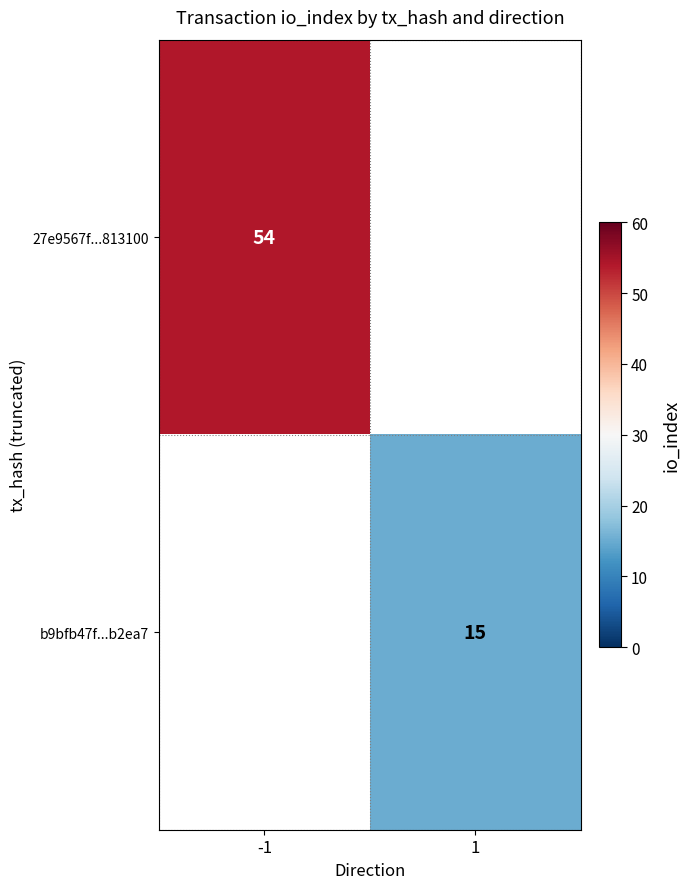

At which category does the chart reach its minimum across all series?

1